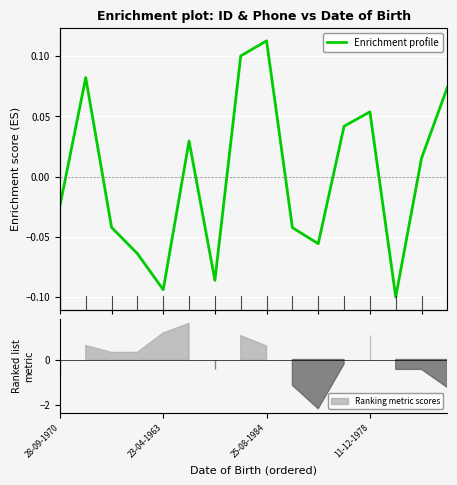

Does the chart display data point markers on the line(s)?

No